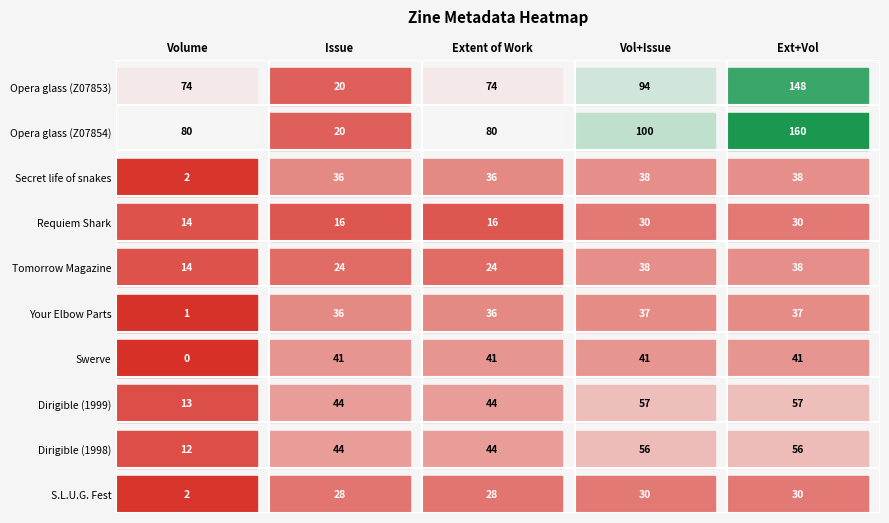

How many data points does each series have?

5